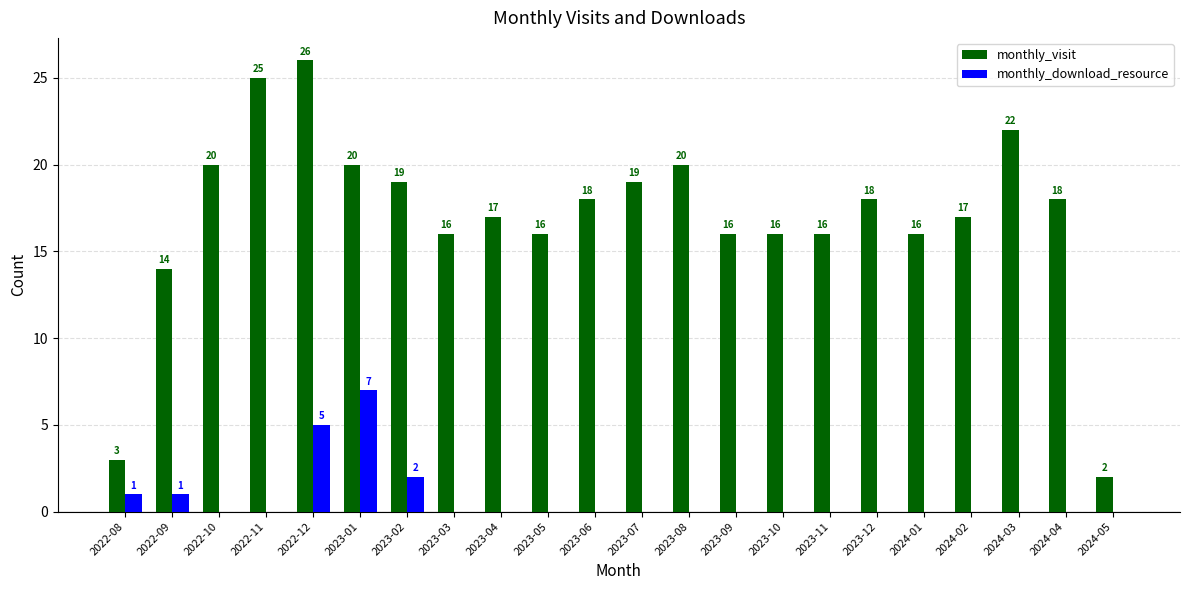

Read the monthly_visit value at 2023-08.

20